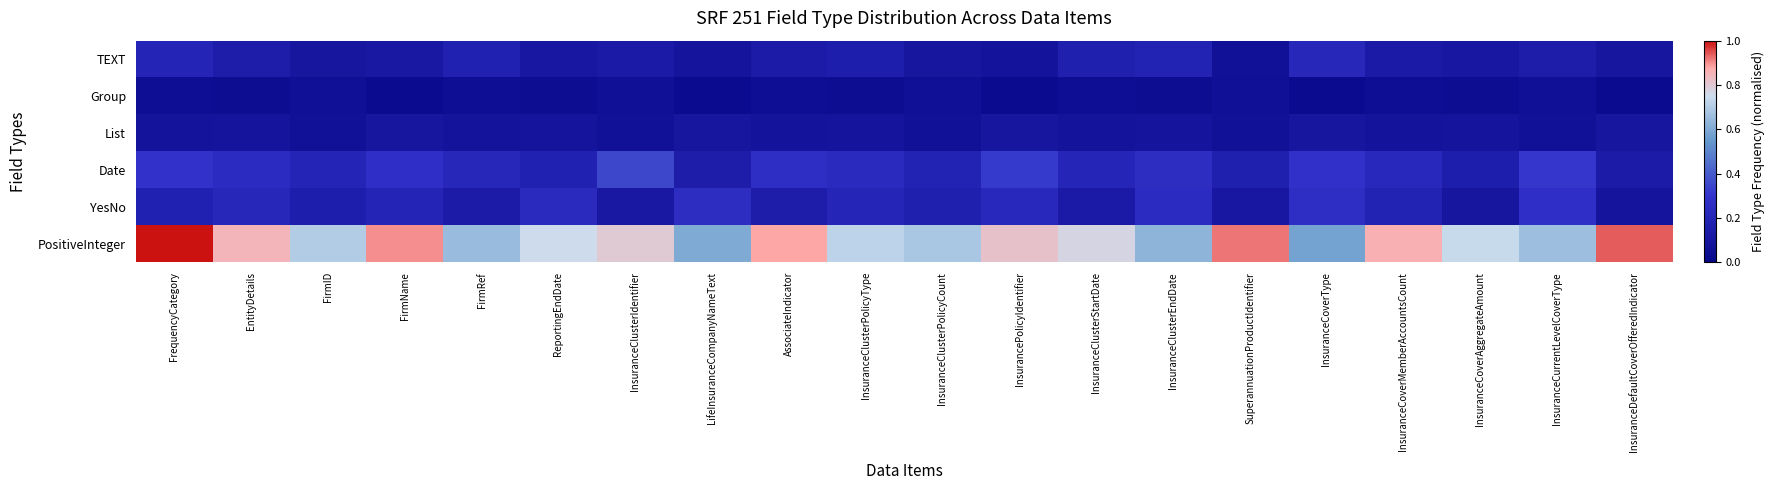

Rank the series by their maximum value, from highest to lowest.

PositiveInteger, Date, YesNo, TEXT, List, Group